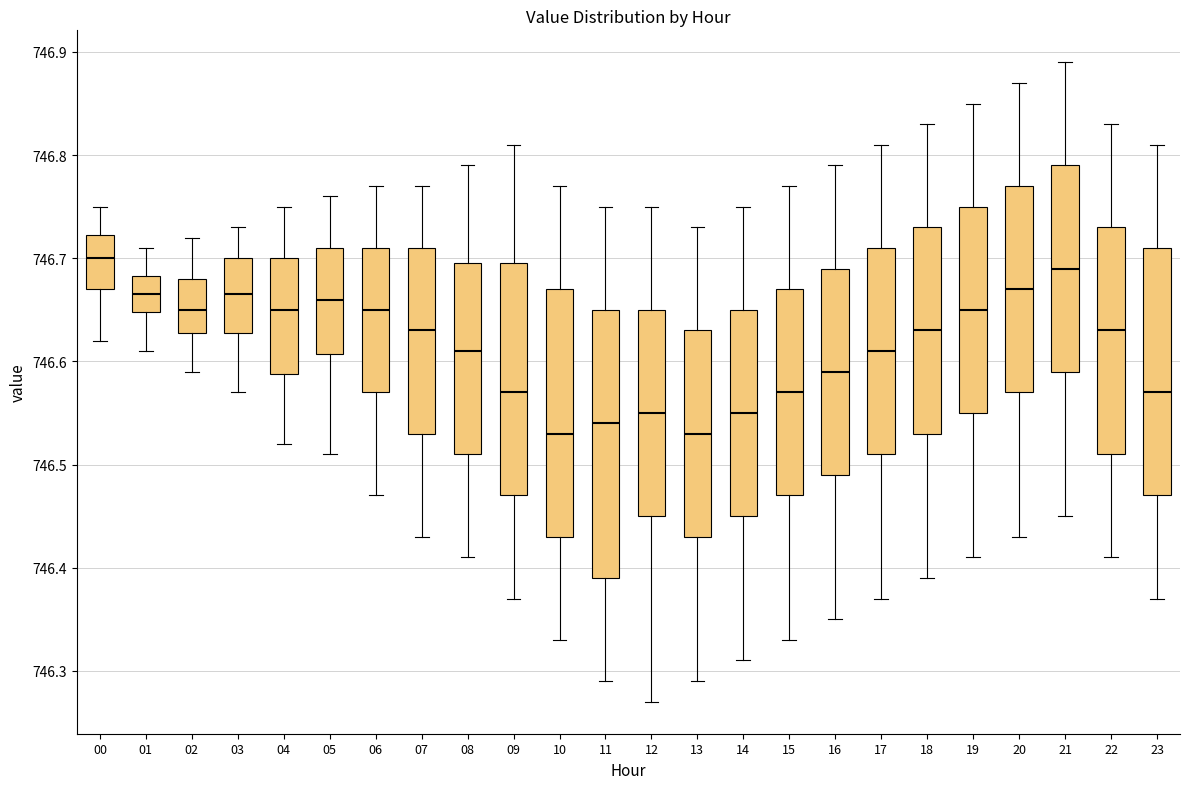

Where does the lower whisker of the box at x = 04 end on the y-axis? The values are not printed on the chart, so give them approximately, as read against the axis.

746.52